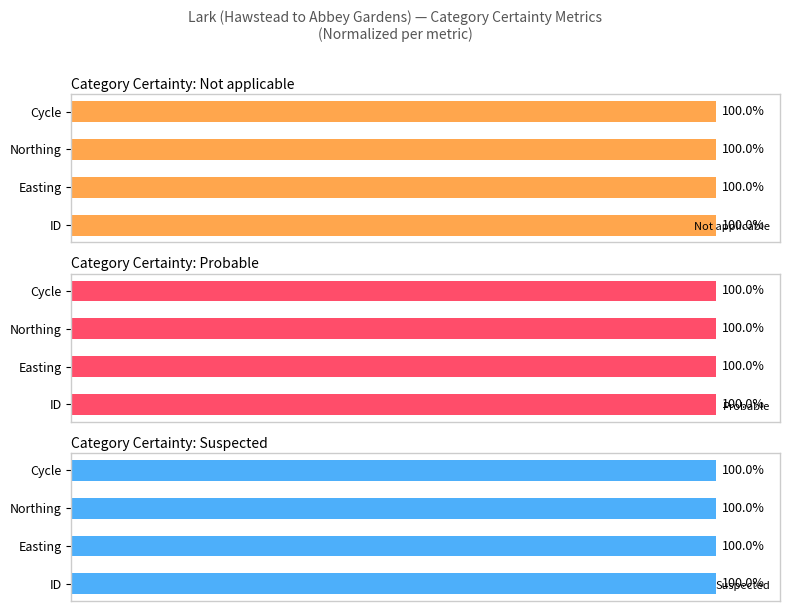

Are the bars horizontal?

Yes